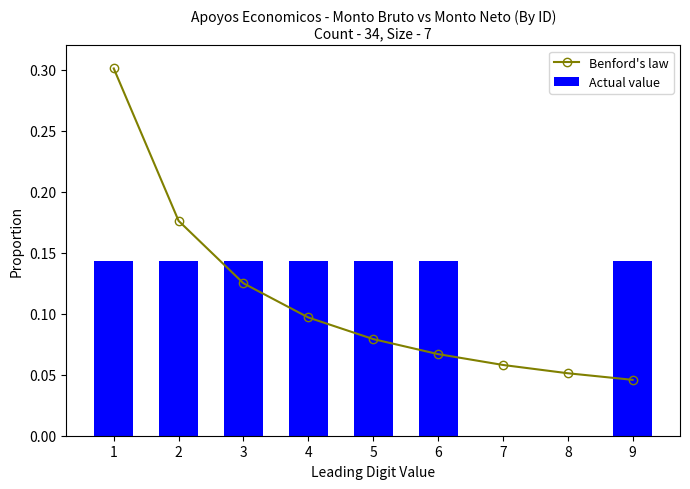

Reading left to right, list all the values displayed in this chart.

Benford's law: 1=0.3	2=0.2	3=0.1	4=0.1	5=0.1	6=0.1	7=0.1	8=0.1	9=0.0
Actual value: 1=0.1	2=0.1	3=0.1	4=0.1	5=0.1	6=0.1	7=0.0	8=0.0	9=0.1